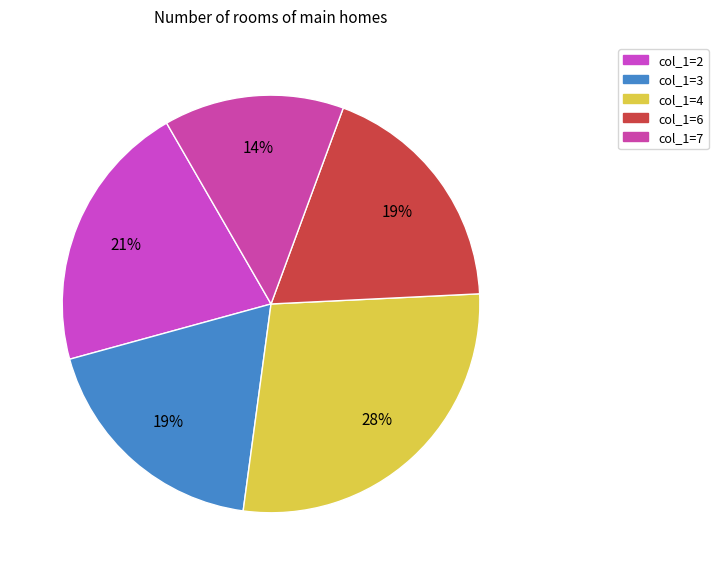

How many slices are in this pie chart?

5